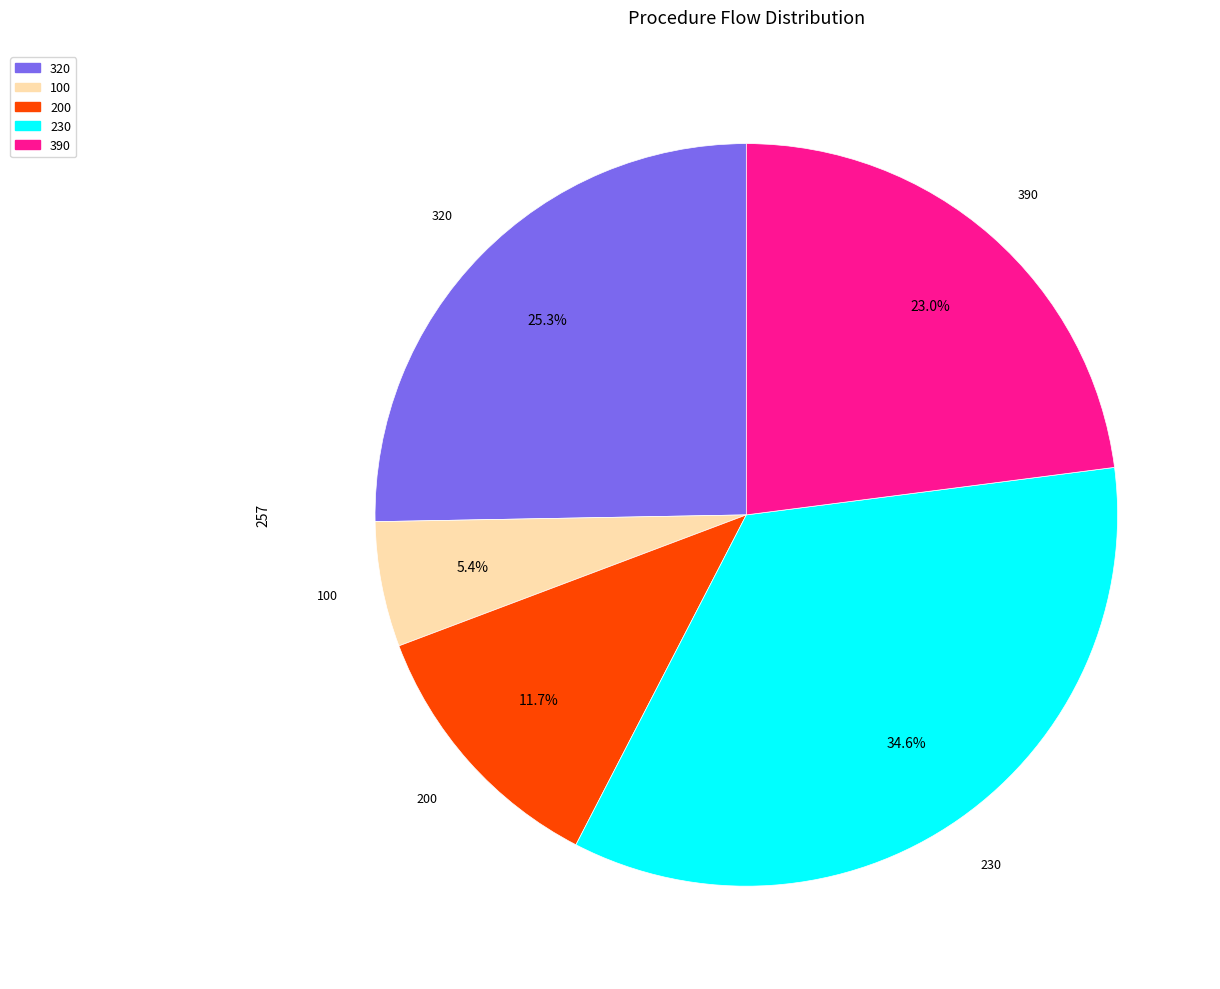

What percentage is the 200 slice, to the nearest percent?

12%